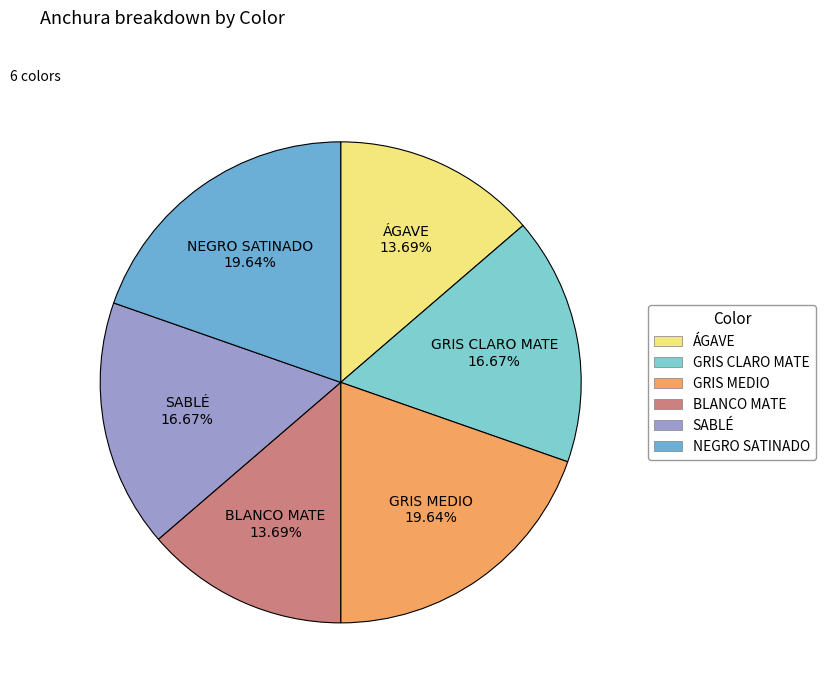

How many segments does this pie chart have?

6